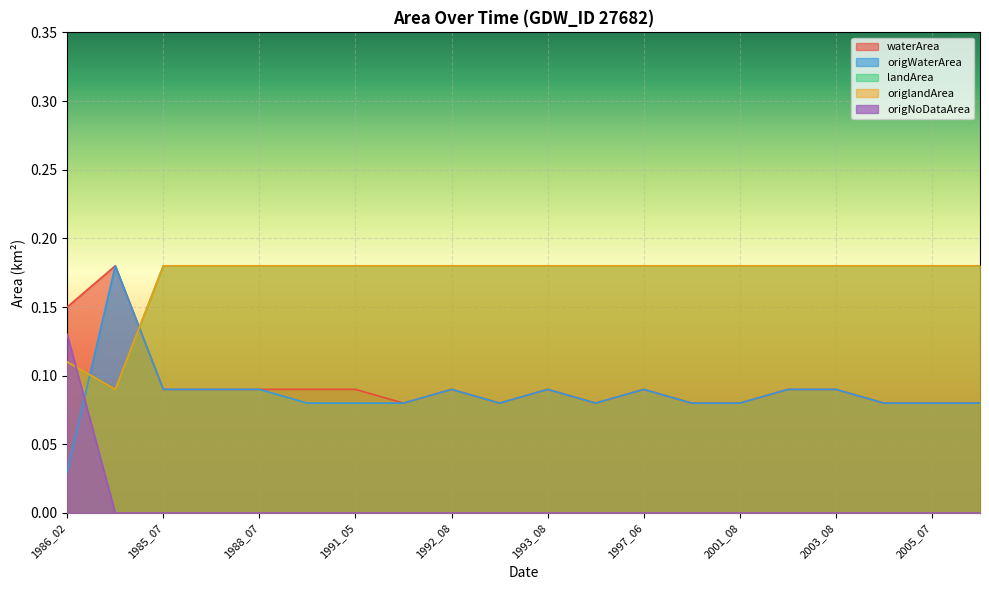

What is the value of the origlandArea point at the 11th from the left?

0.2